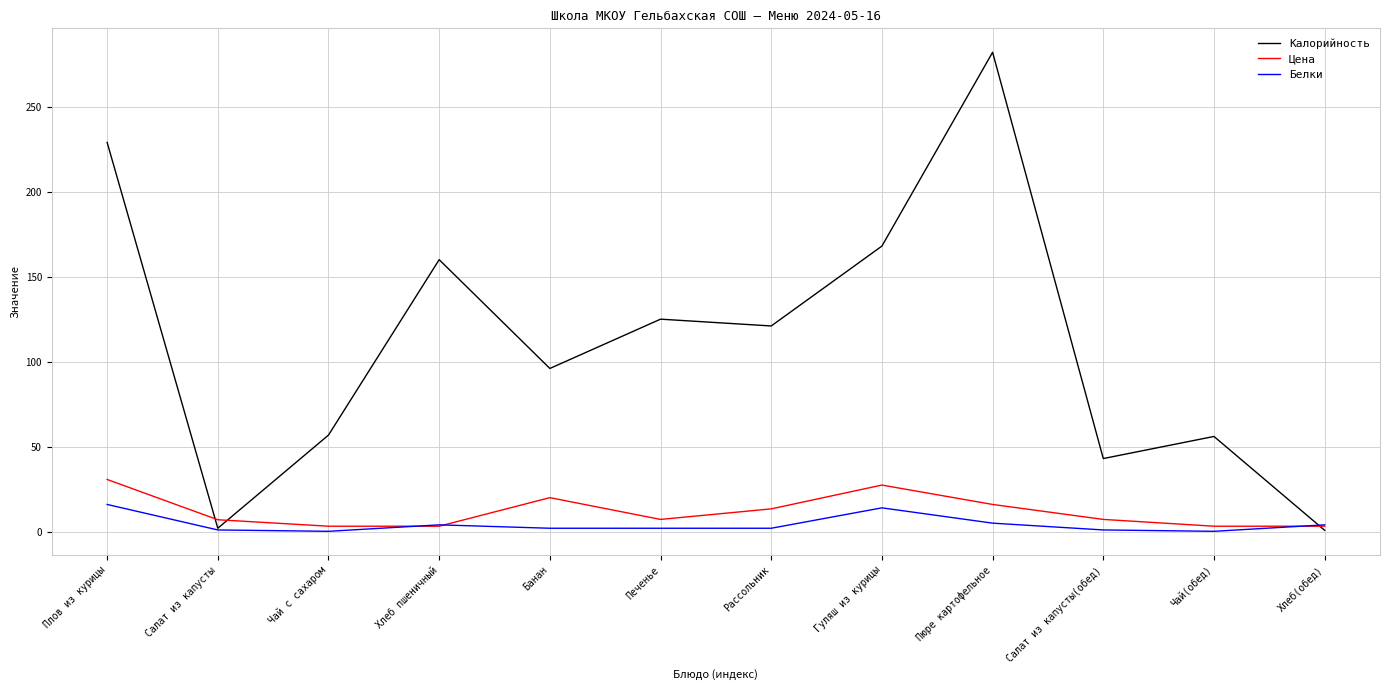

Rank the series at Чай с сахаром from lowest to highest value.

Белки, Цена, Калорийность